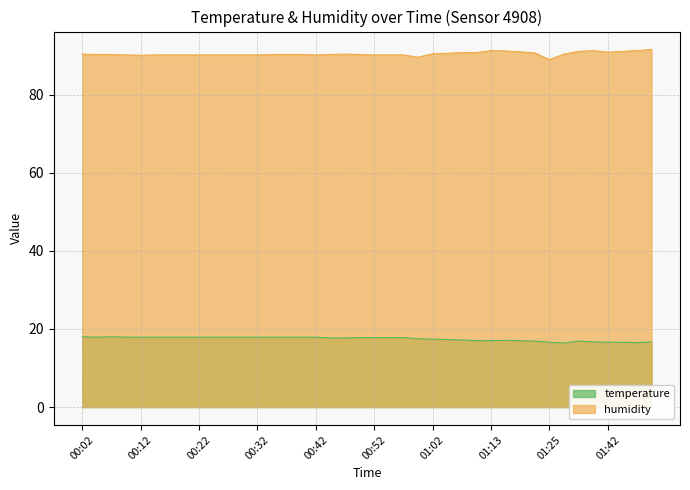

How many data points in temperature are less than 17?

9